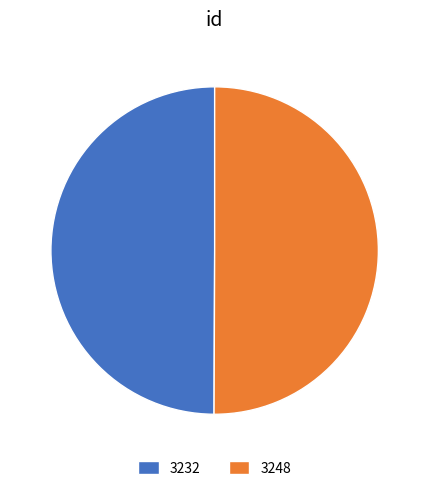

How many segments does this pie chart have?

2